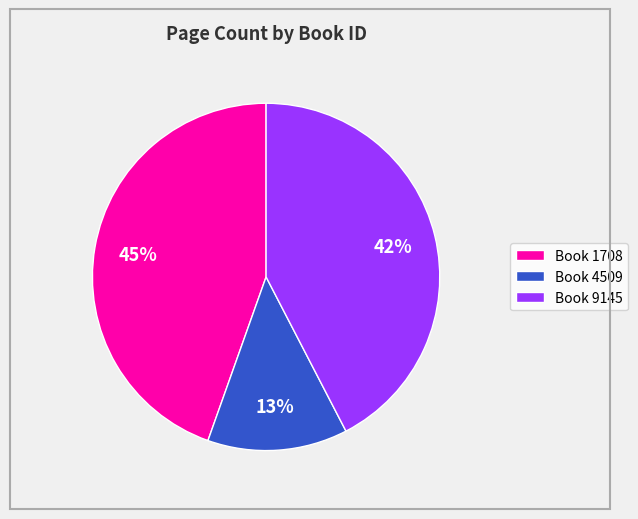

Count the number of slices in the pie.

3